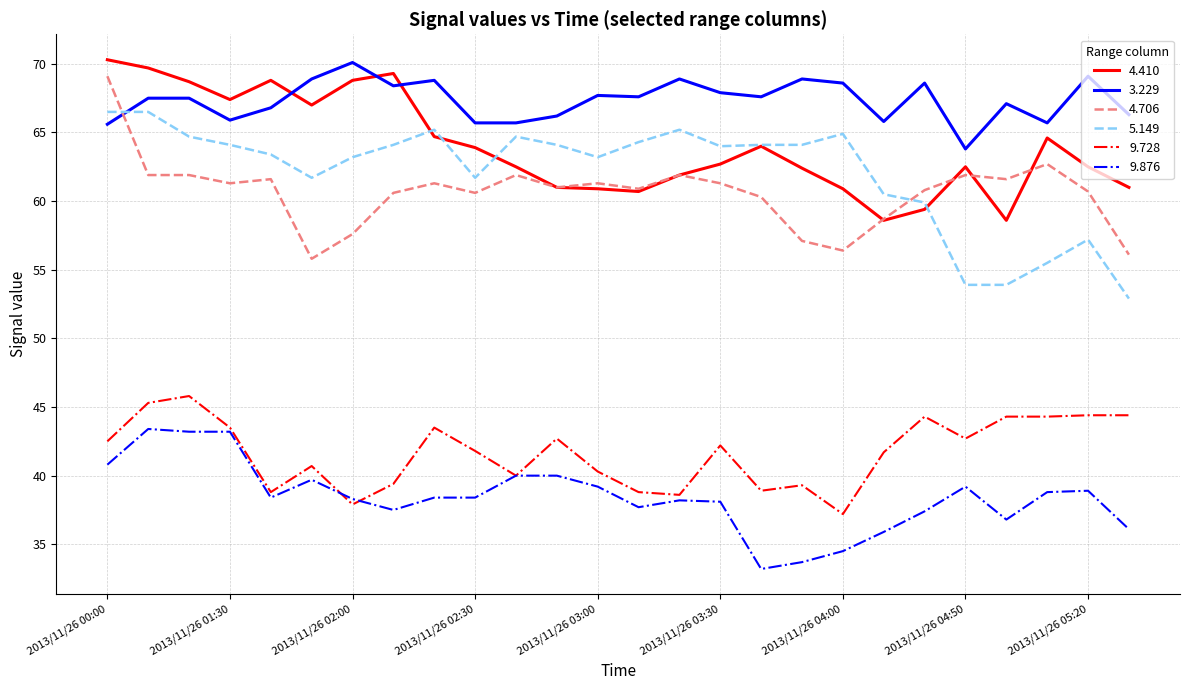

True or false: 5.149 and 9.728 intersect in this chart.

False